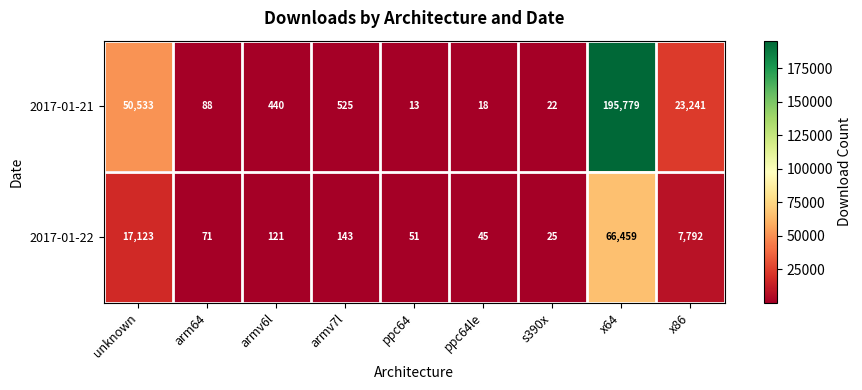

Rank the series by their maximum value, from highest to lowest.

2017-01-21, 2017-01-22